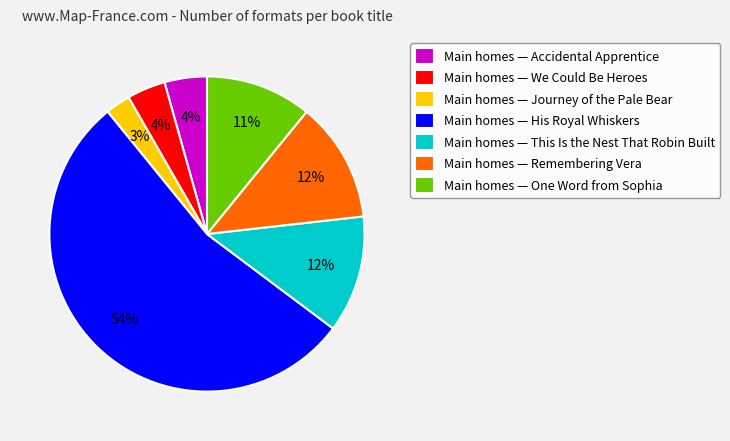

To the nearest percent, what percentage of the pie is Main homes — His Royal Whiskers?

54%